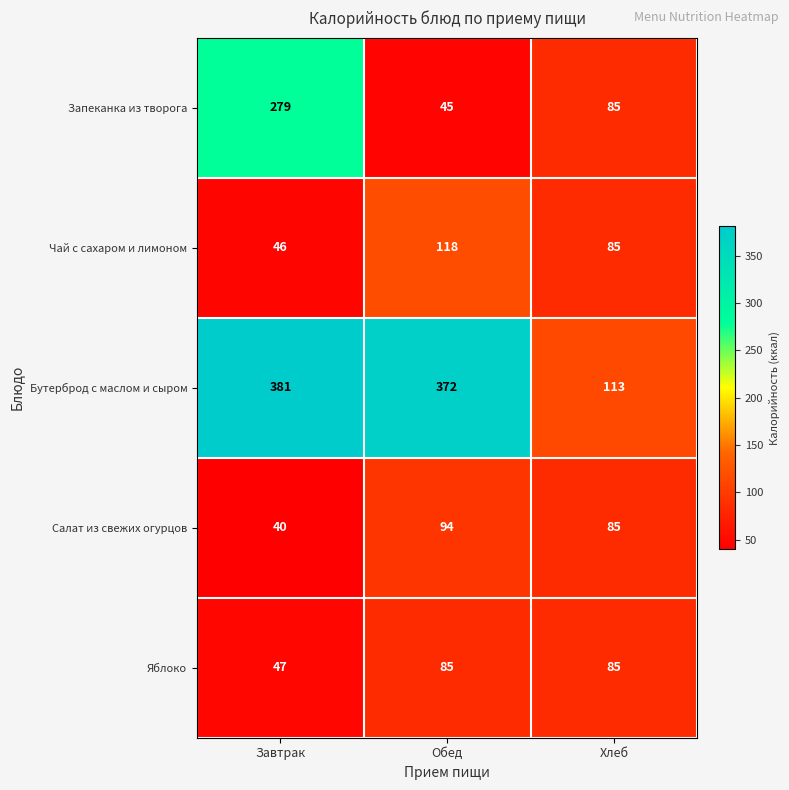

Which series has the largest total across all categories?

Бутерброд с маслом и сыром